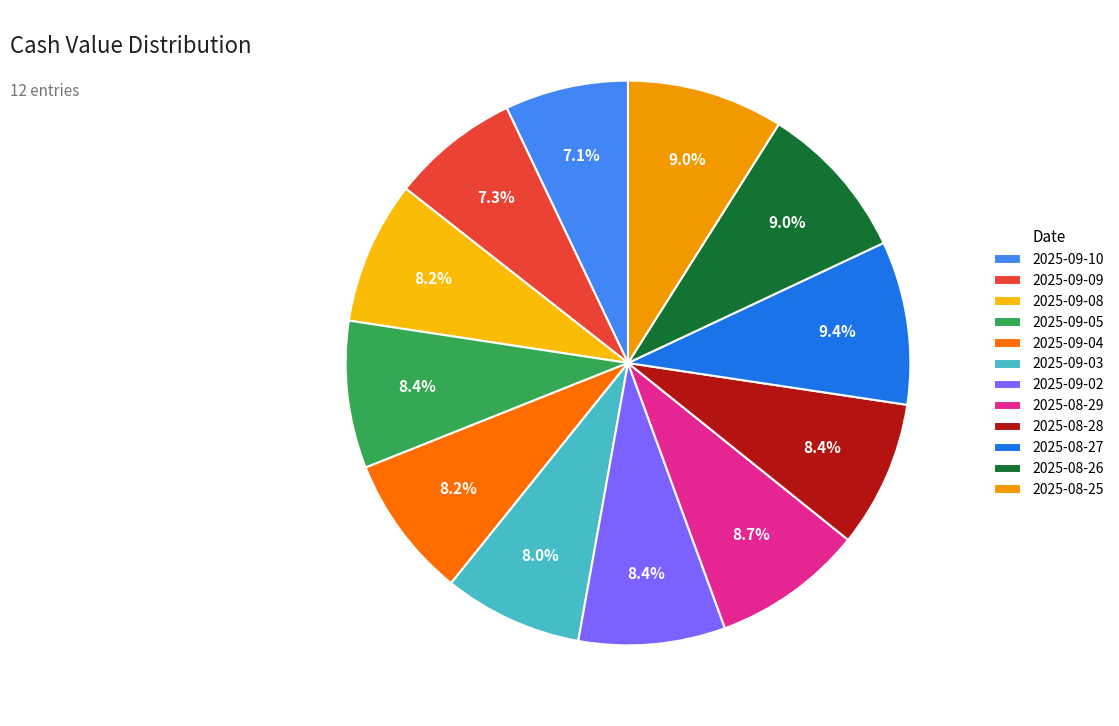

To the nearest percent, what is the difference between the 2025-08-27 and 2025-09-05 slice percentages?

1%